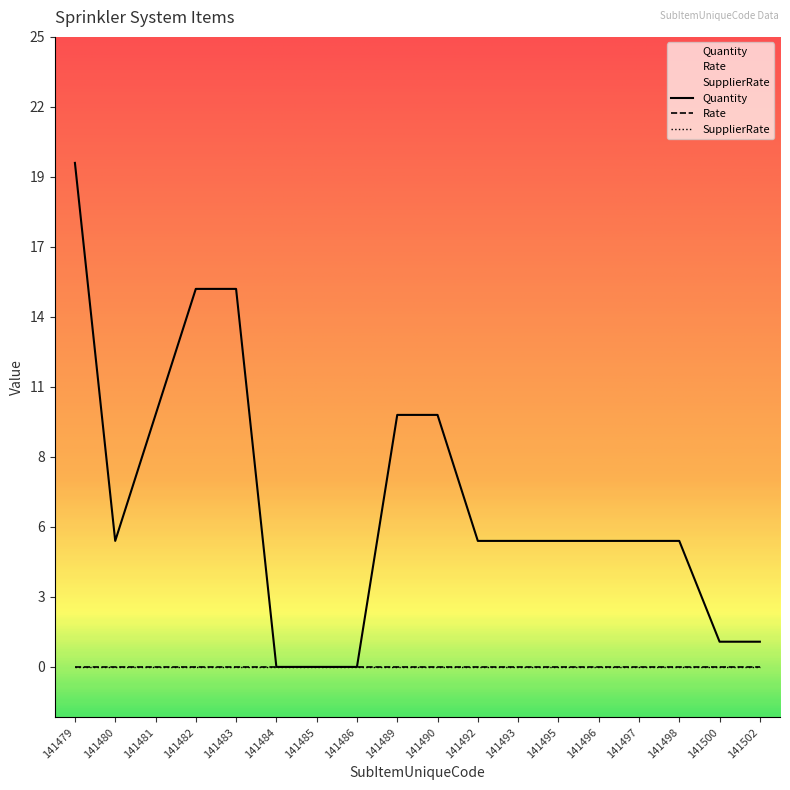

At 141502, list the series in order from largest to smallest.

Quantity, Rate, SupplierRate